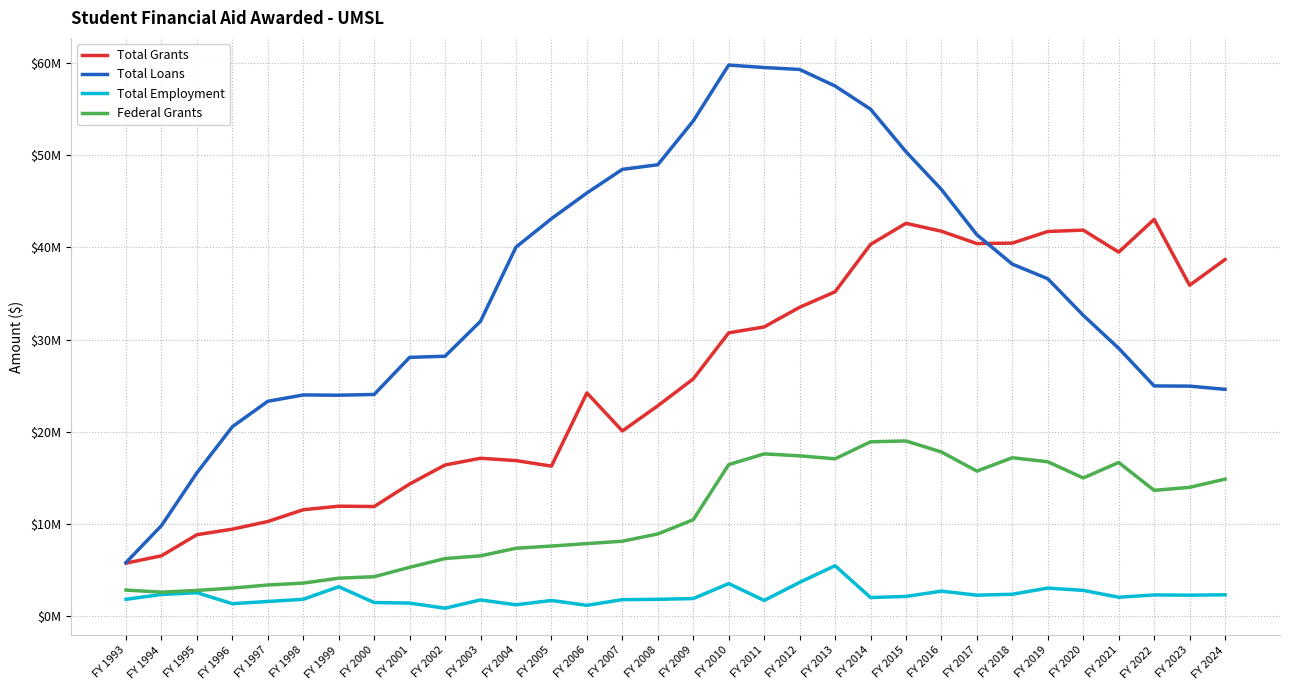

True or false: Total Loans has a value of 32636765 at FY 2020.

True